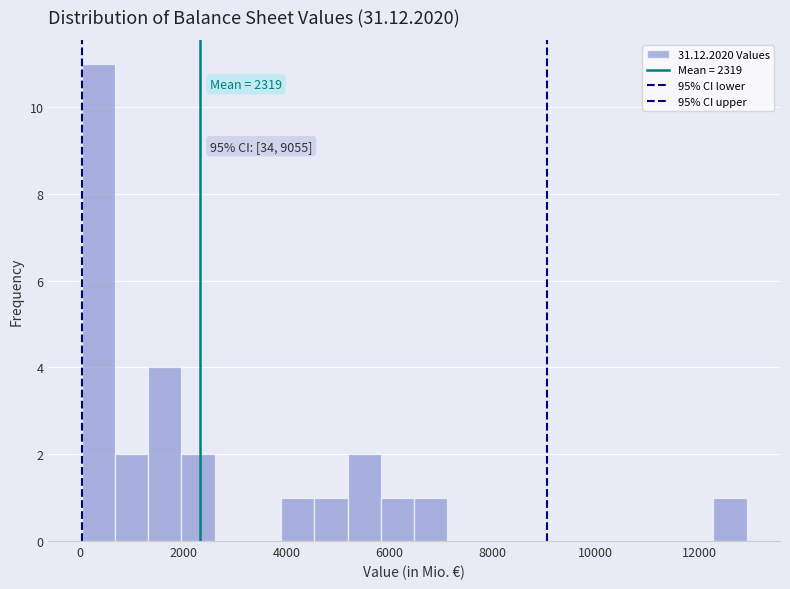

Read against the x-axis, roughly where is the centre of the tallest bar?

400